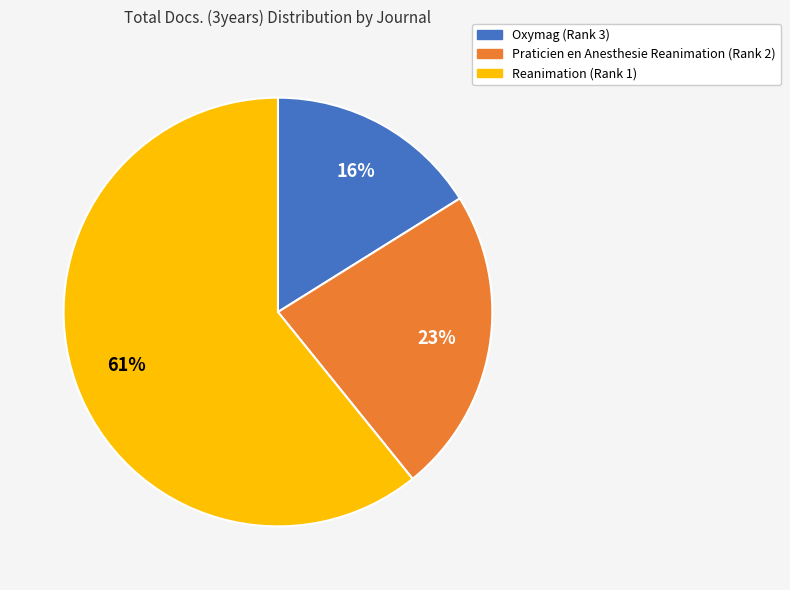

To the nearest percent, what portion does Praticien en Anesthesie Reanimation (Rank 2) represent?

23%